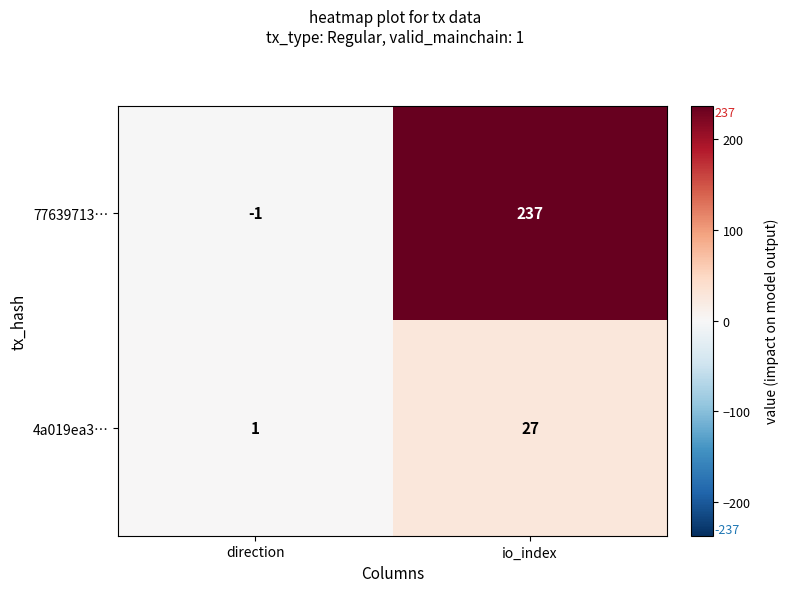

Which series has the largest total across all categories?

77639713…